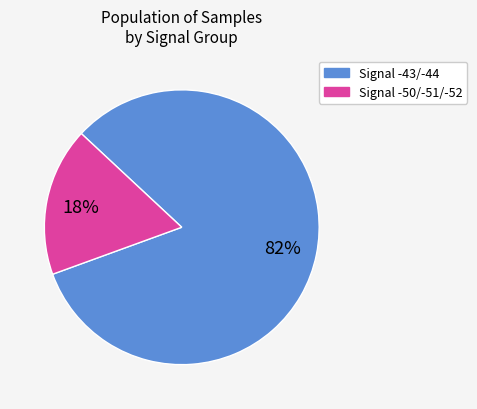

True or false: Signal -43/-44 accounts for 82% of the total.

True